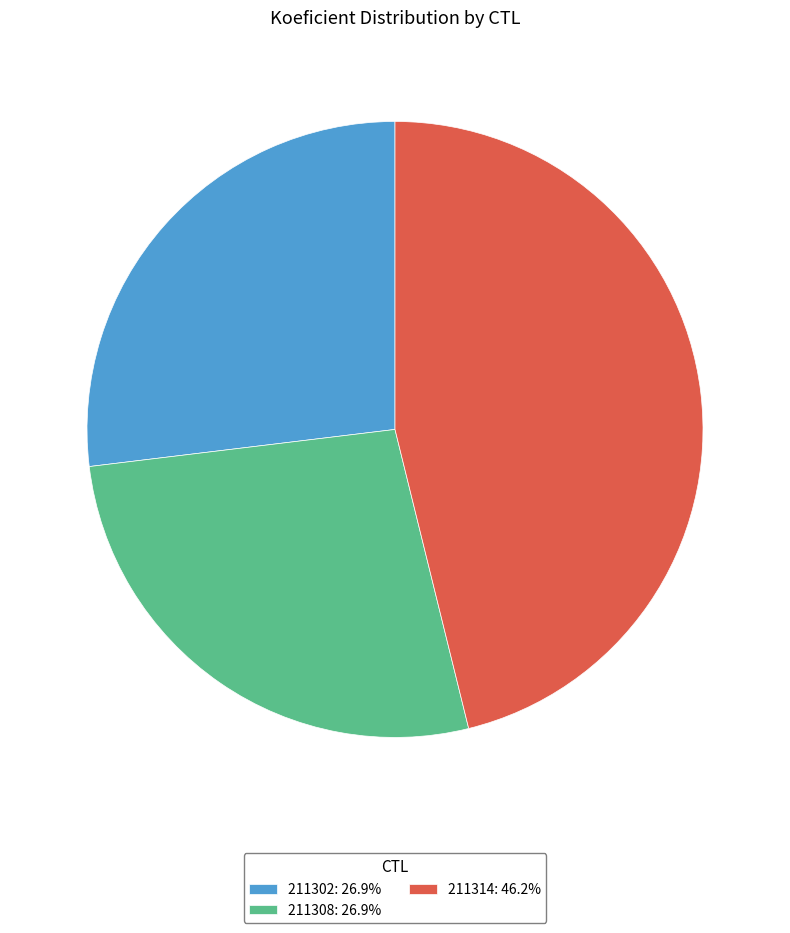

Combined, do 211314: 46.2% and 211308: 26.9% account for over 50%?

Yes